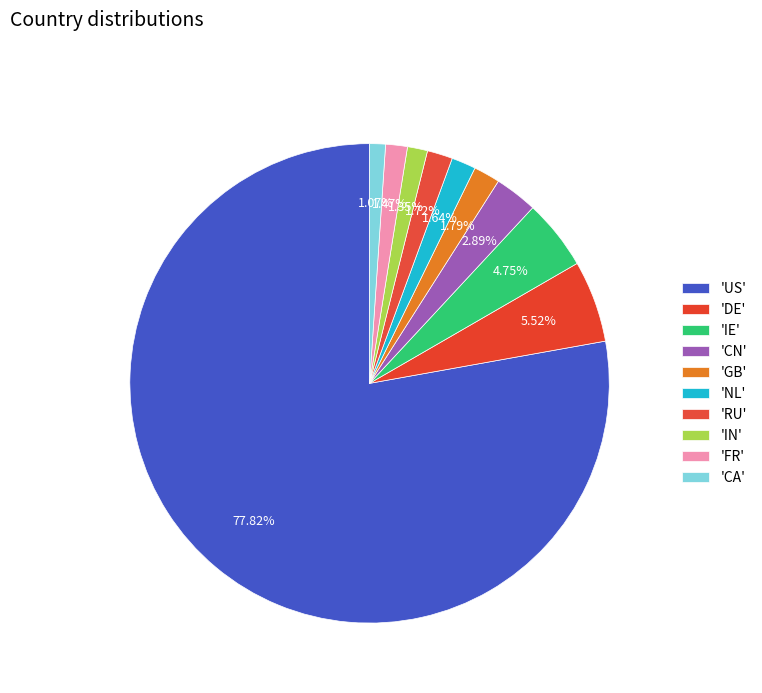

How many slices are in this pie chart?

10